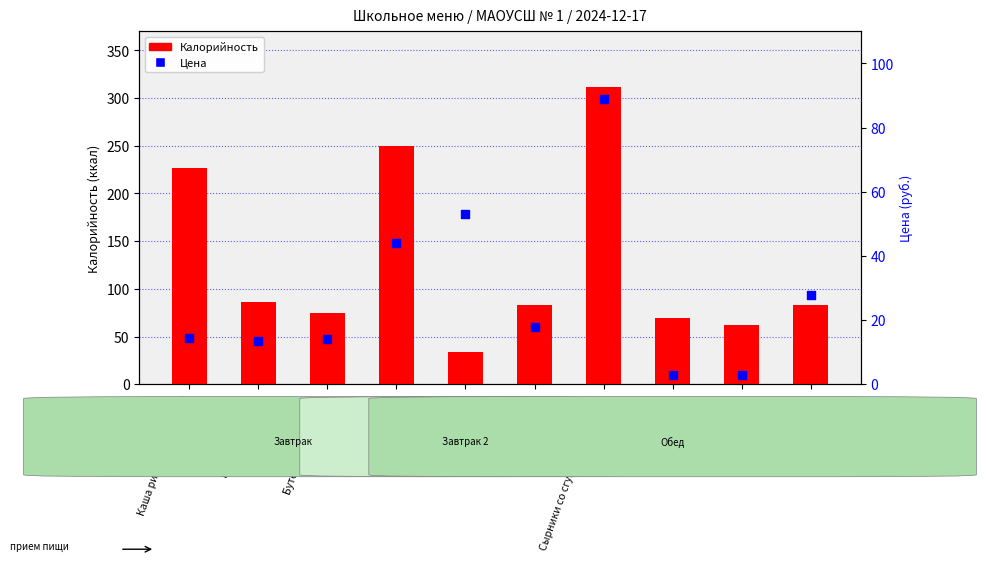

What is the total value across all series at Бутерброд с маслом?

88.8